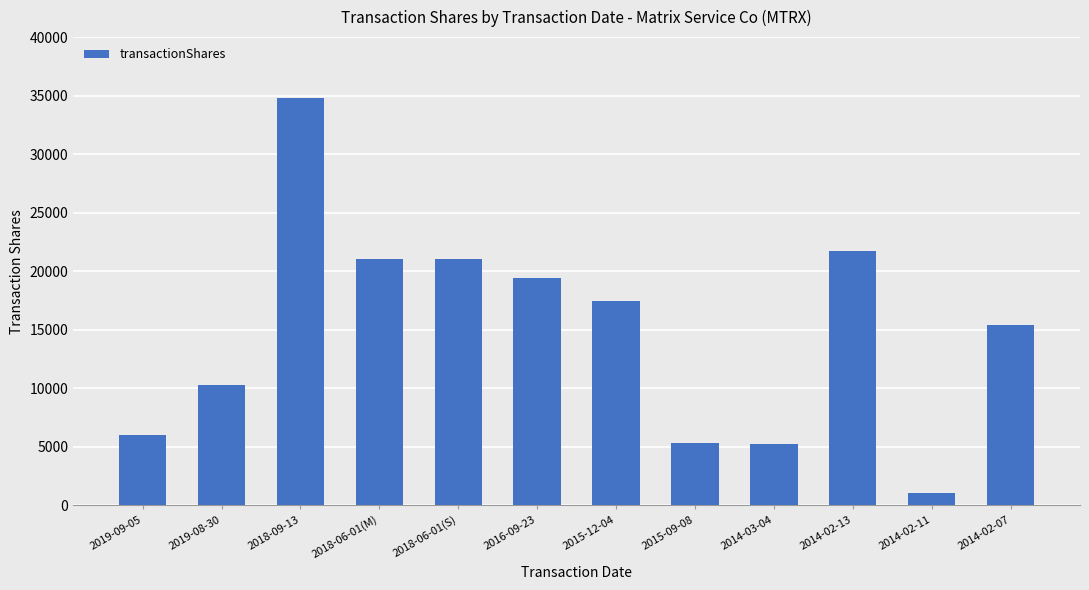

Read the value at 2015-09-08.

5330